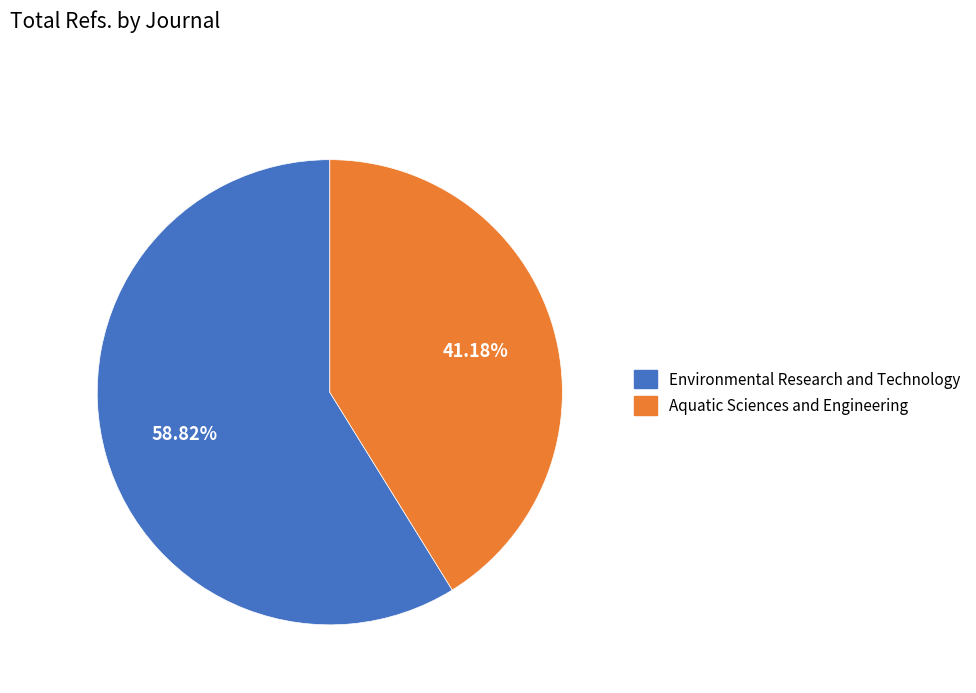

What is the ratio of the value at Environmental Research and Technology to the value at Aquatic Sciences and Engineering?

1.4